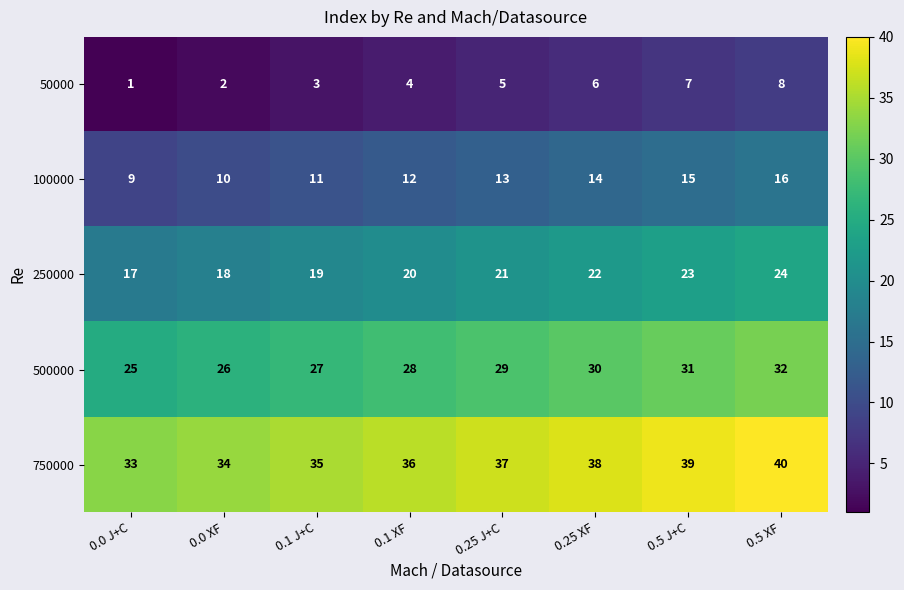

At which label does 50000 reach its peak?

0.5 XF